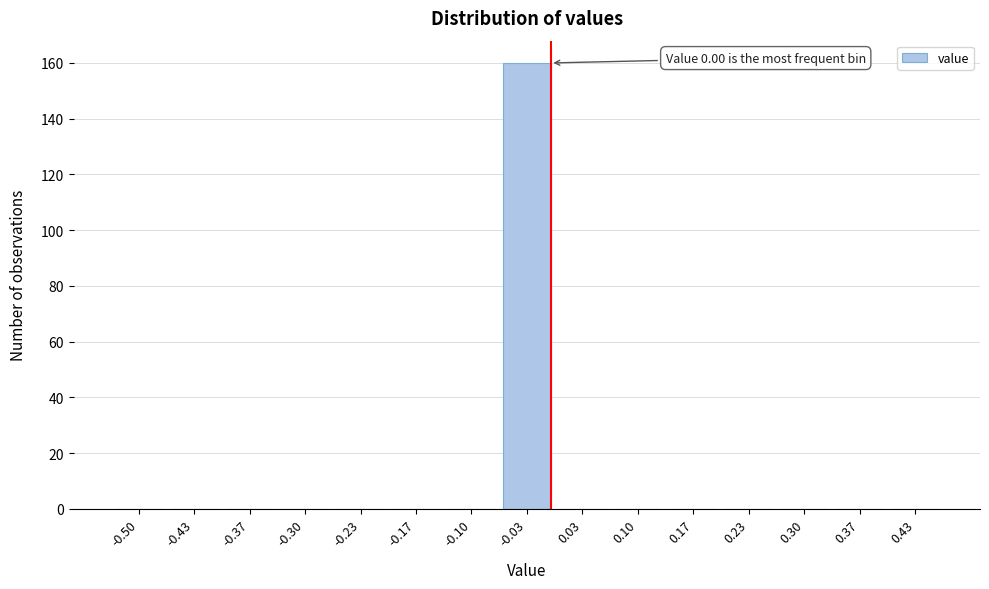

Reading right to left, what are all the values shown in this chart?

0.43=0	0.37=0	0.30=0	0.23=0	0.17=0	0.10=0	0.03=0	-0.03=160	-0.10=0	-0.17=0	-0.23=0	-0.30=0	-0.37=0	-0.43=0	-0.50=0